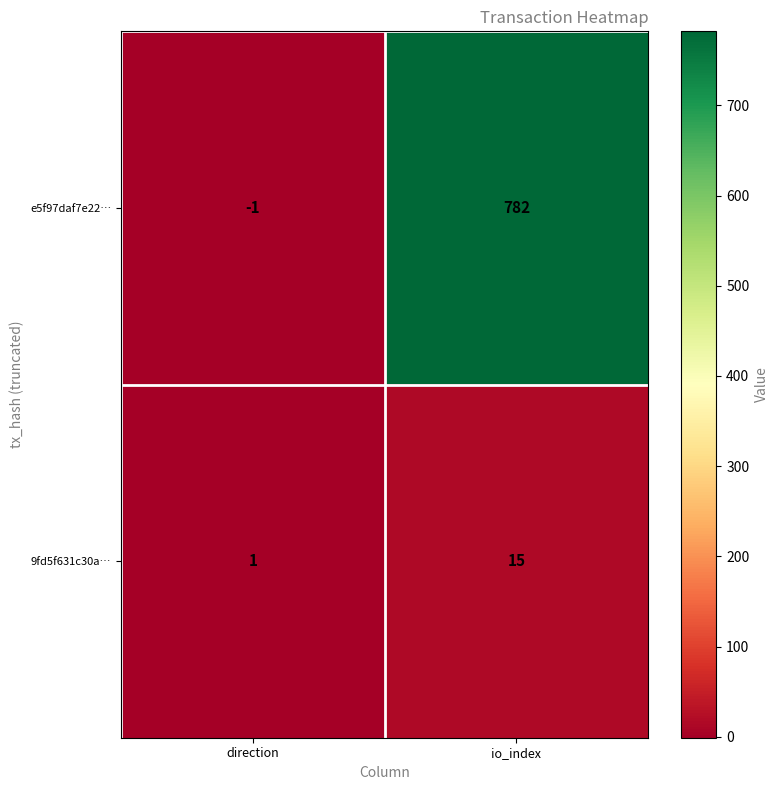

At which category is the sum across all series the highest?

io_index